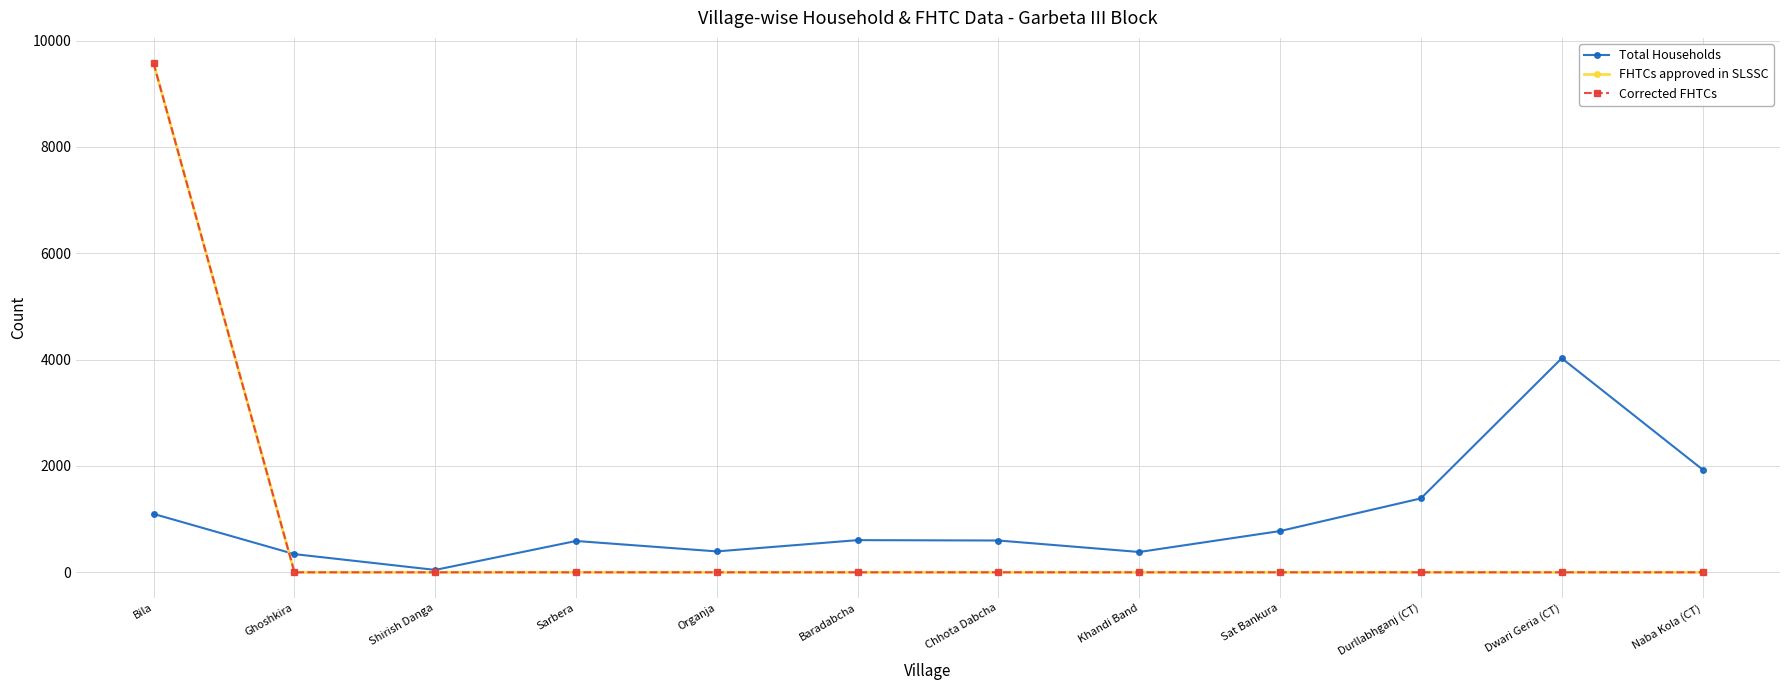

How many lines are shown in the chart?

3